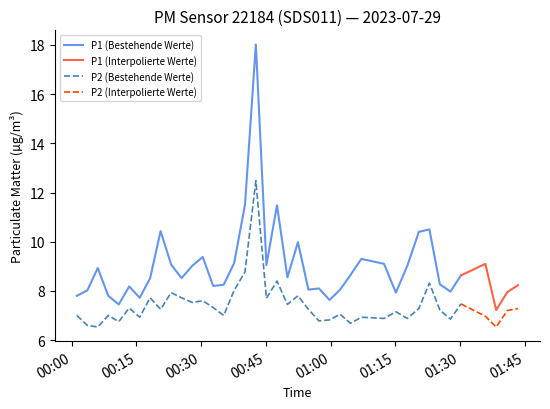

At which category is the sum across all series the highest?

17